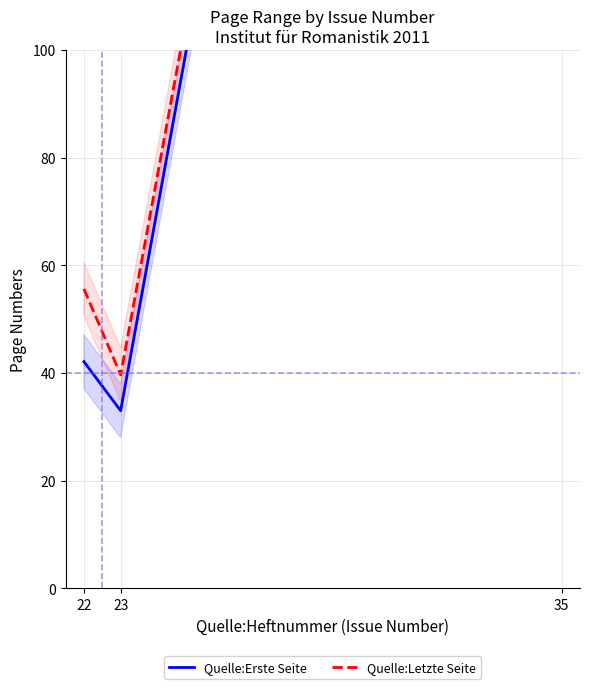

How many lines are shown in the chart?

2